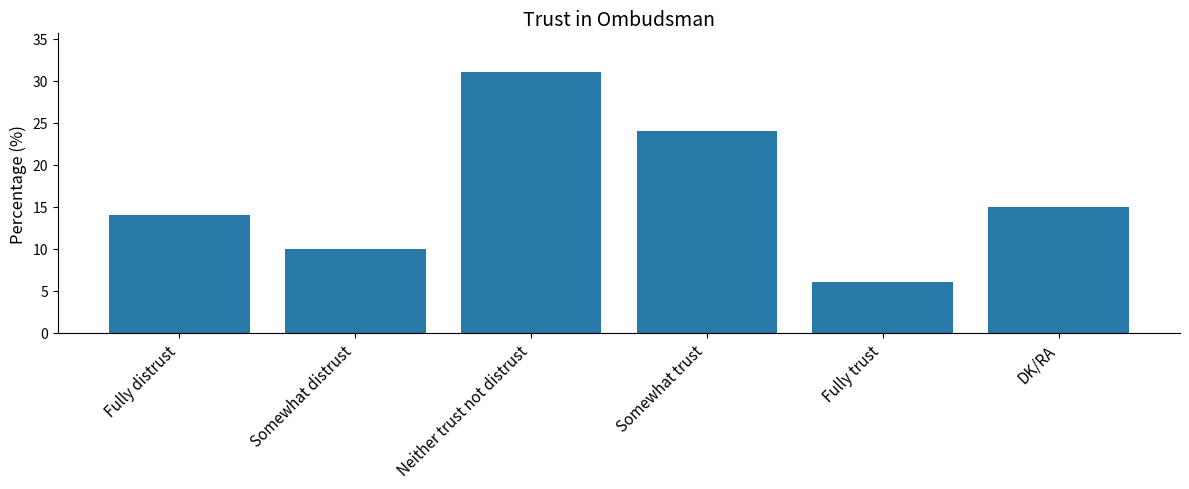

What is the change in value from Somewhat distrust to Fully trust?

-4